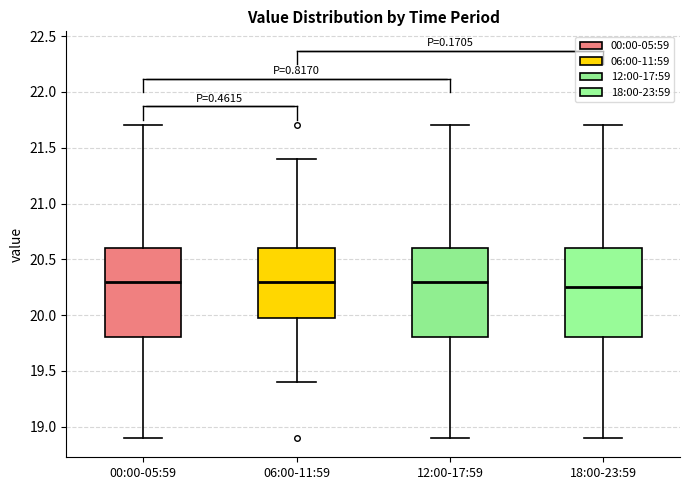

Reading left to right, transcribe this box plot: for each box, give where its median line is, the range the box spans, and where its two whiskers end, as read against the y-axis. The values are not printed on the chart, so give them approximately, as read against the axis.

00:00-05:59: median 20.30, box 19.80 to 20.60, whiskers 18.90 to 21.70
06:00-11:59: median 20.30, box 20.00 to 20.60, whiskers 19.40 to 21.40
12:00-17:59: median 20.30, box 19.80 to 20.60, whiskers 18.90 to 21.70
18:00-23:59: median 20.25, box 19.80 to 20.60, whiskers 18.90 to 21.70